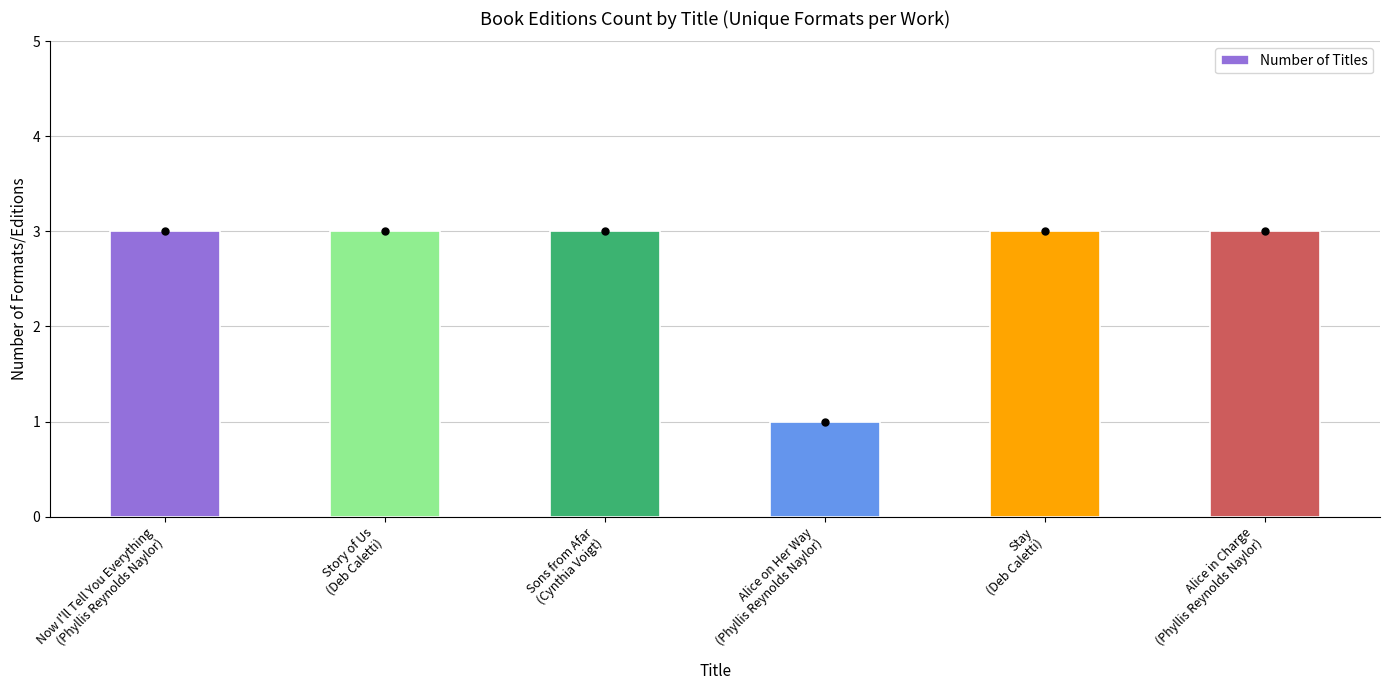

Does the chart contain any negative values?

No